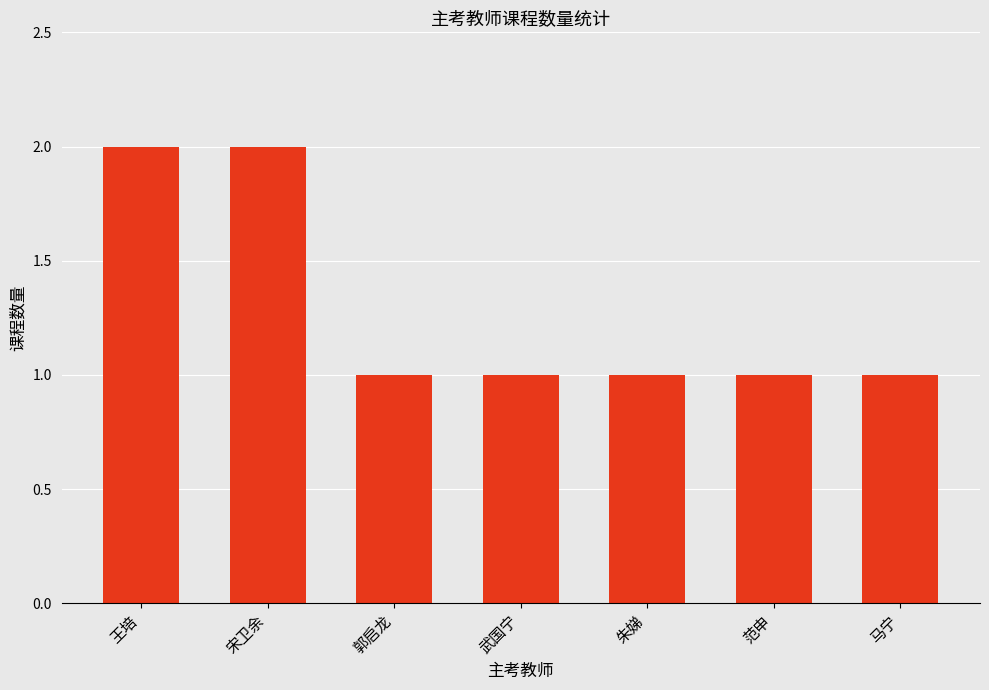

Does the chart contain stacked bars?

No